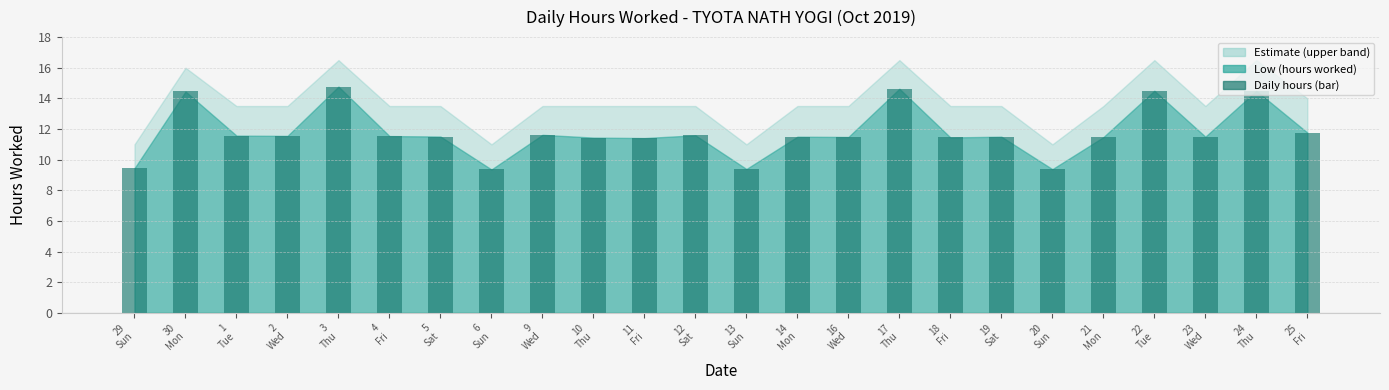

What is the change in value from 29
Sun to 30
Mon?

+5.0